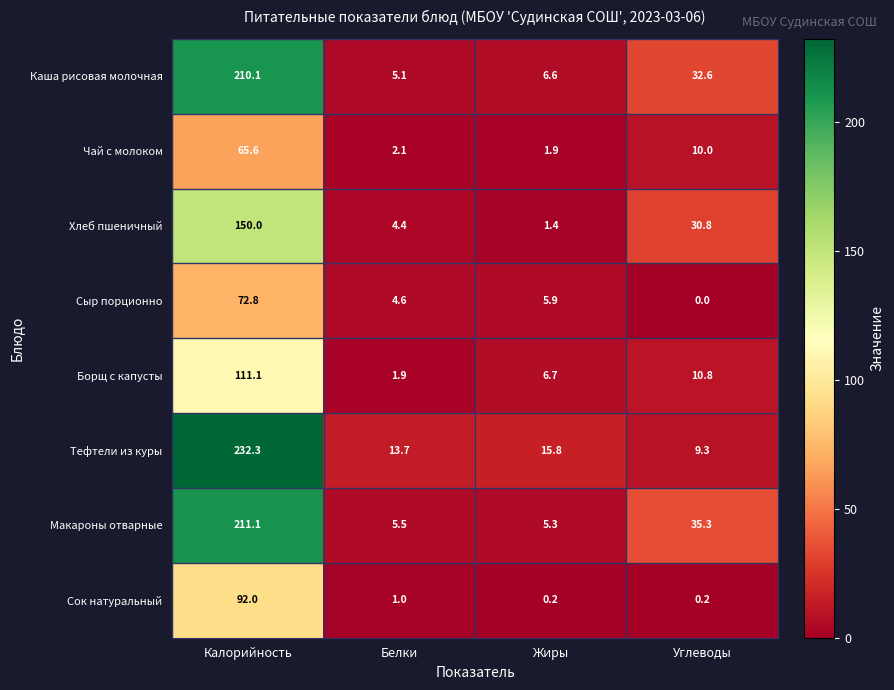

List the labels in order of Тефтели из куры value, largest first.

Калорийность, Жиры, Белки, Углеводы